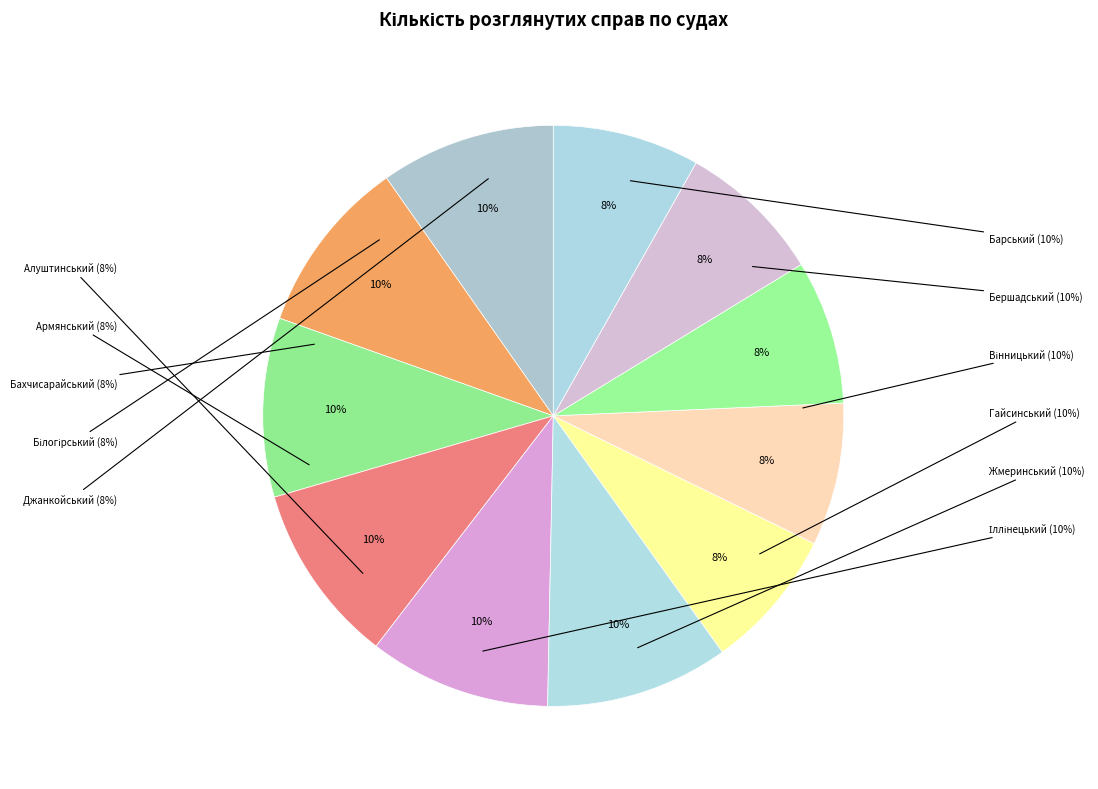

Does Білогірський районний суд represent more than half of the total?

No